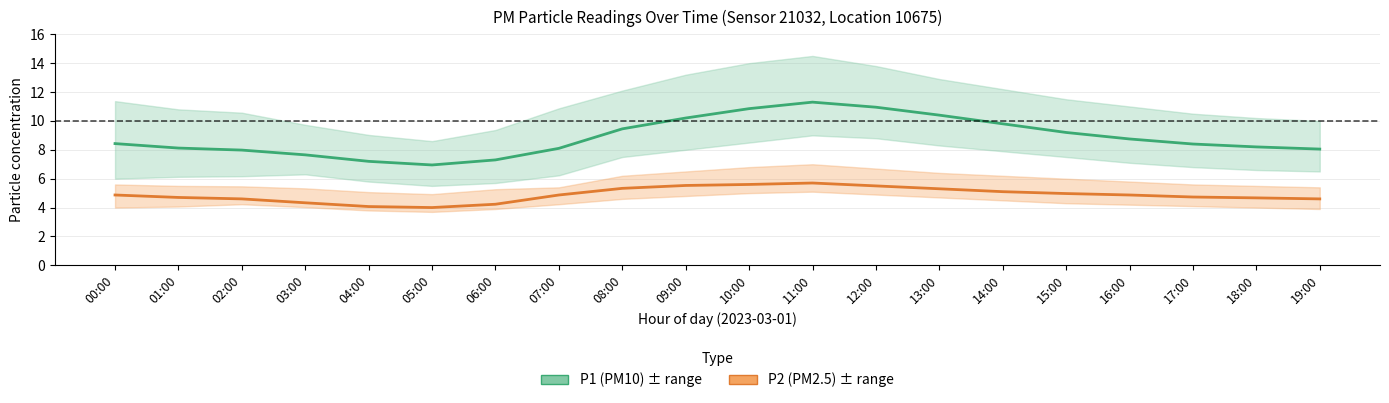

What position from the right is 10:00?

10